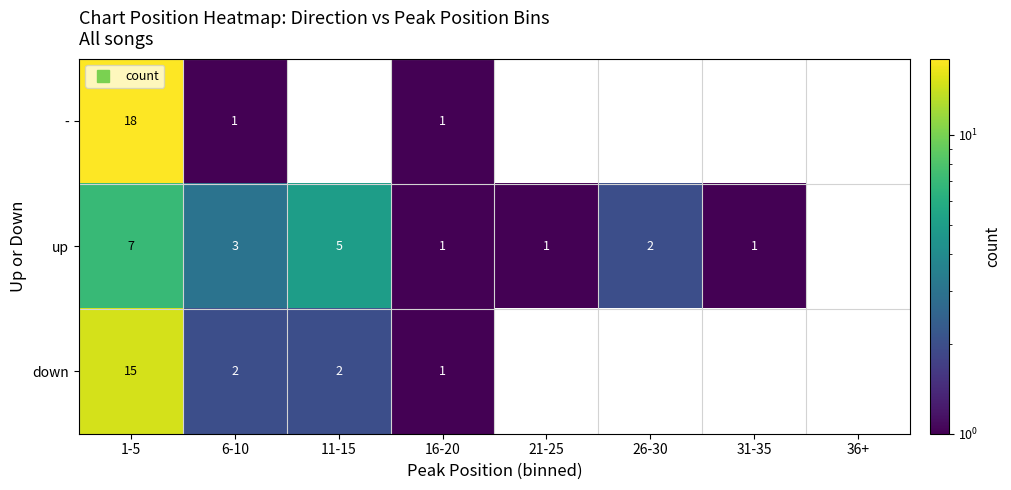

At which category does the chart reach its minimum across all series?

11-15